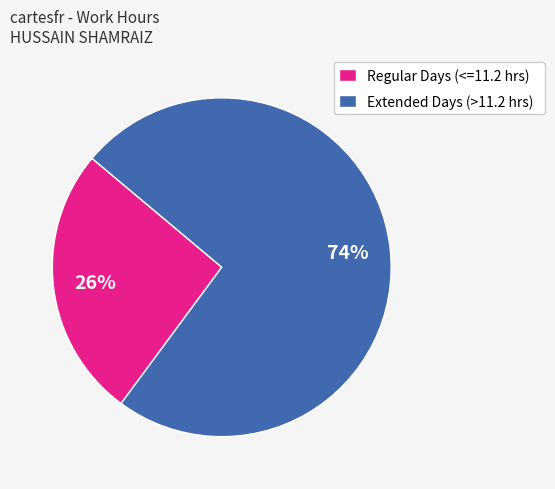

Is there a majority slice in this chart?

Yes